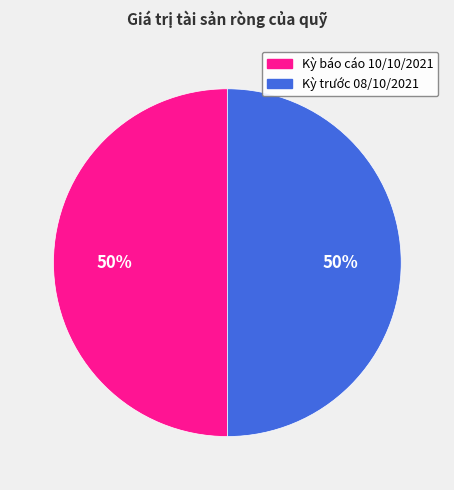

The Kỳ báo cáo 10/10/2021 slice represents 36% of the pie. True or false?

False